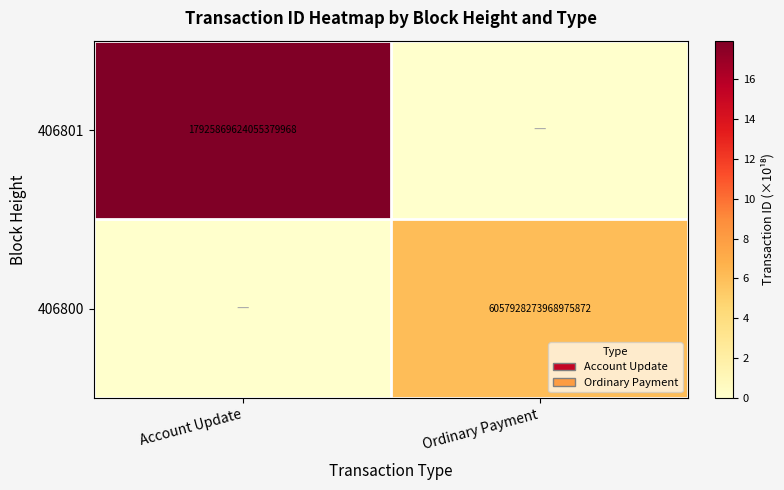

Between Ordinary Payment and Account Update, which is larger?

Account Update